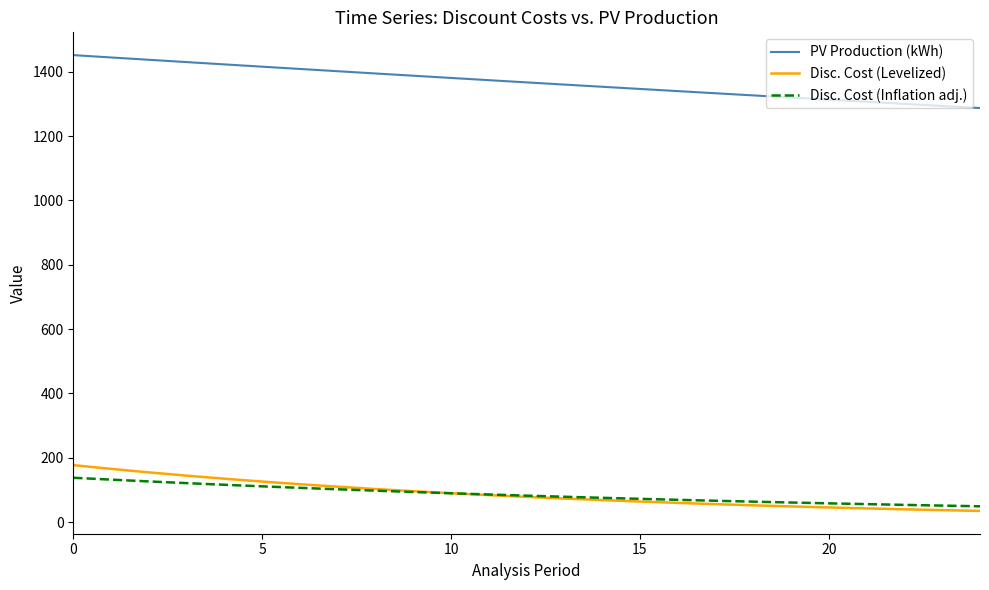

Which series has the largest total across all categories?

PV Production (kWh)